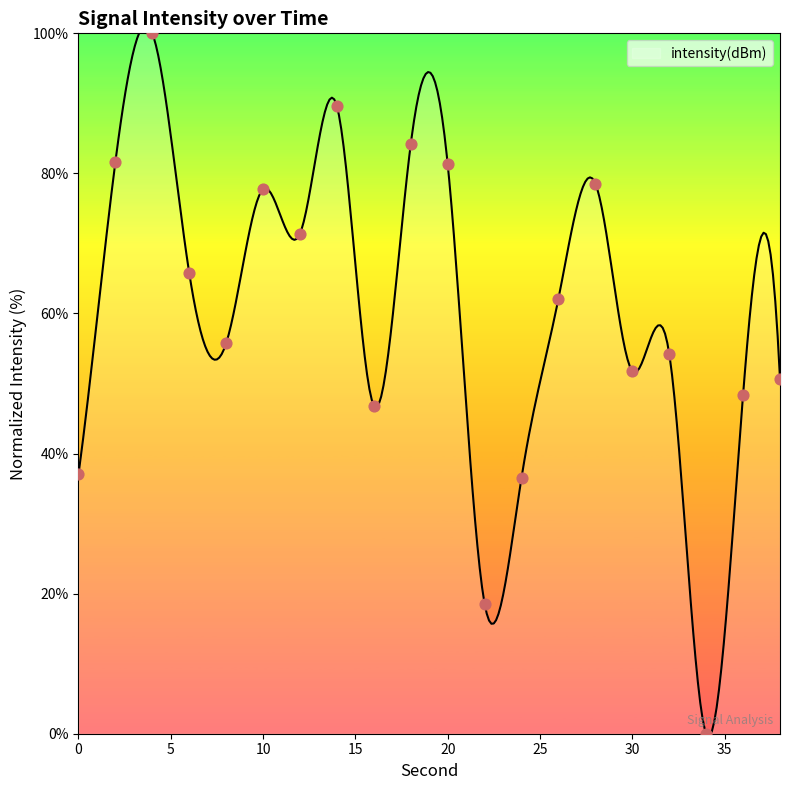

Between 10 and 8, which is larger?

10